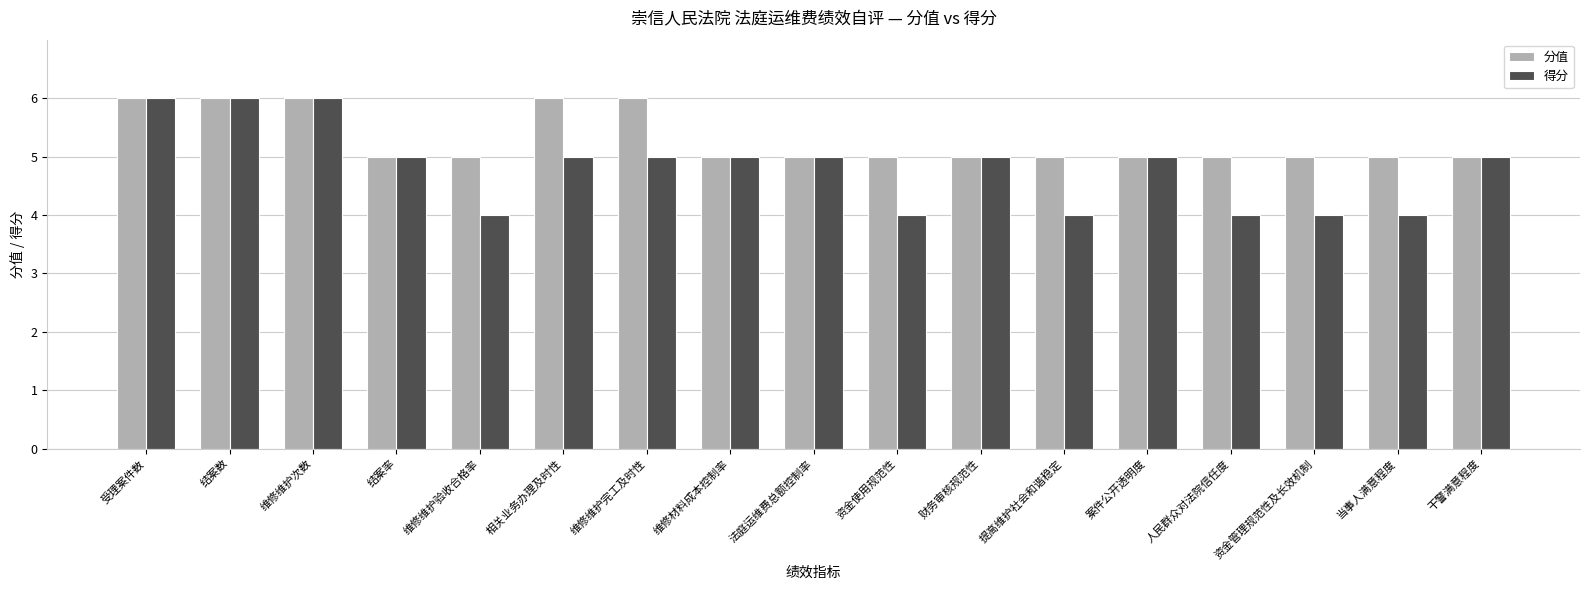

What is the total value across all series at 受理案件数?

12